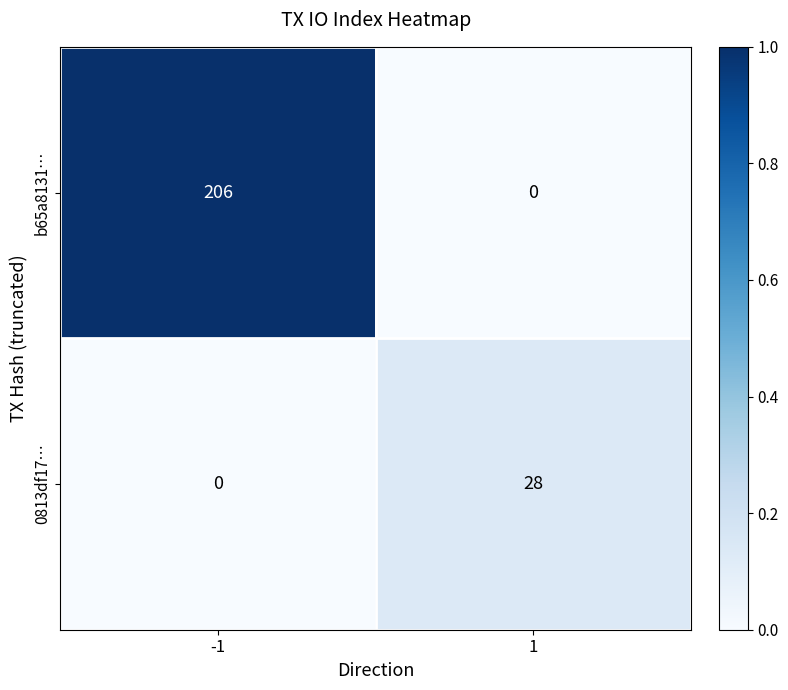

Reading left to right, what are all the values shown in this chart?

b65a8131…: -1=206	1=0
0813df17…: -1=0	1=28